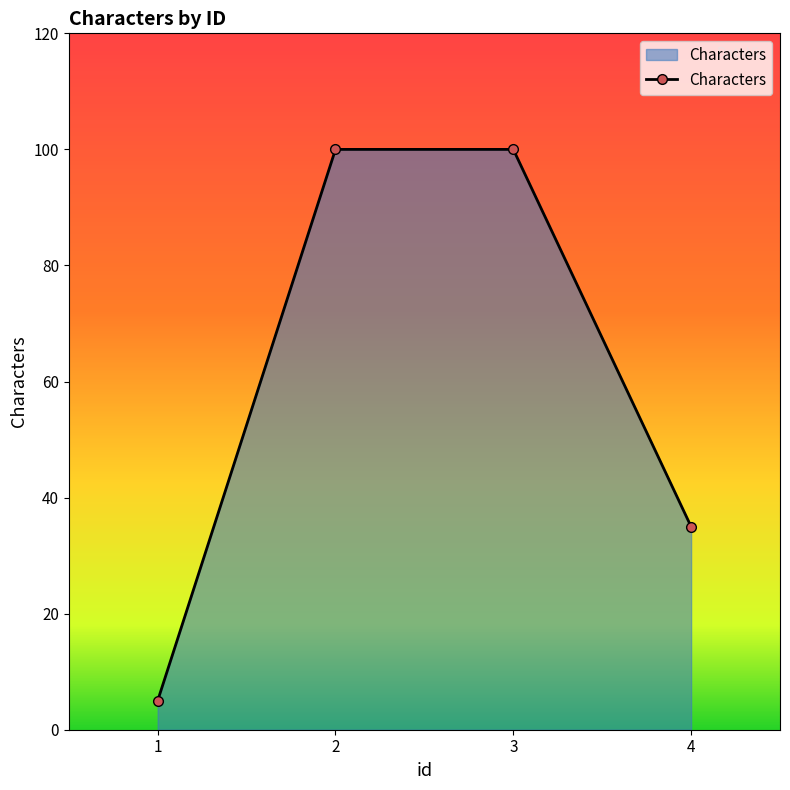

Reading left to right, what are all the values shown in this chart?

1=5	2=100	3=100	4=35